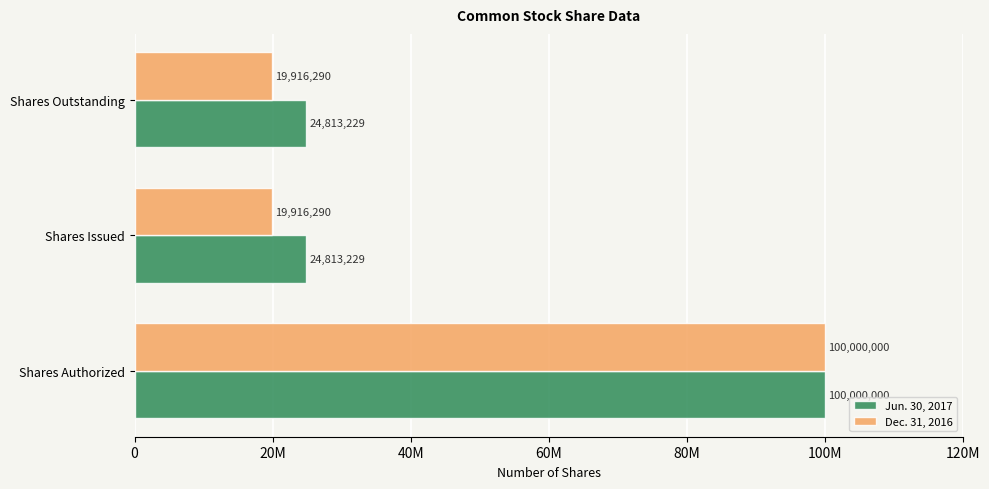

Count the Jun. 30, 2017 values in the range 24813229 to 100000000.

3